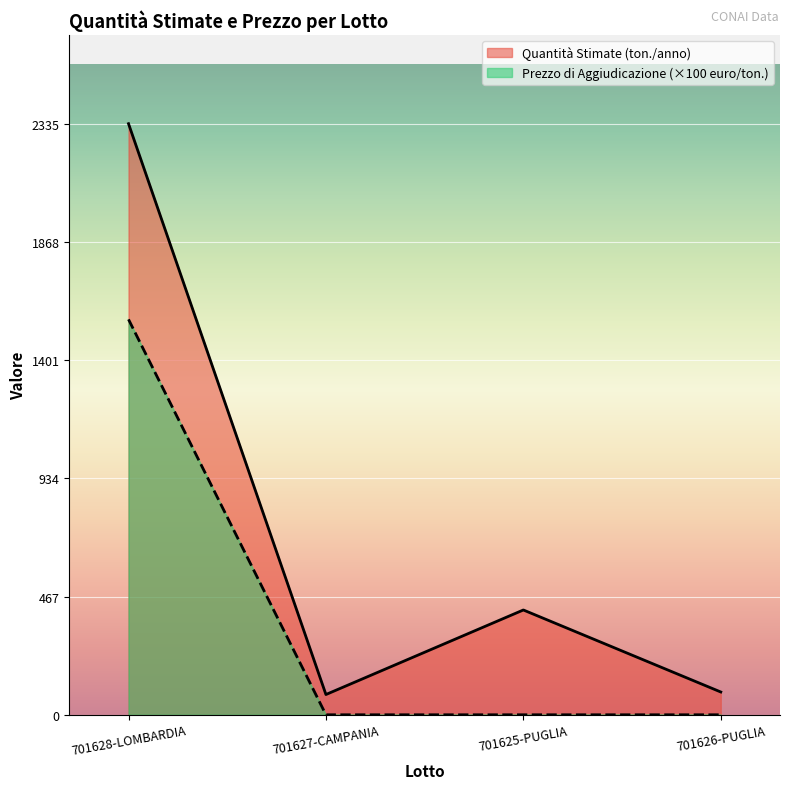

What is the highest value of the Quantità Stimate (ton./anno) series?

2335